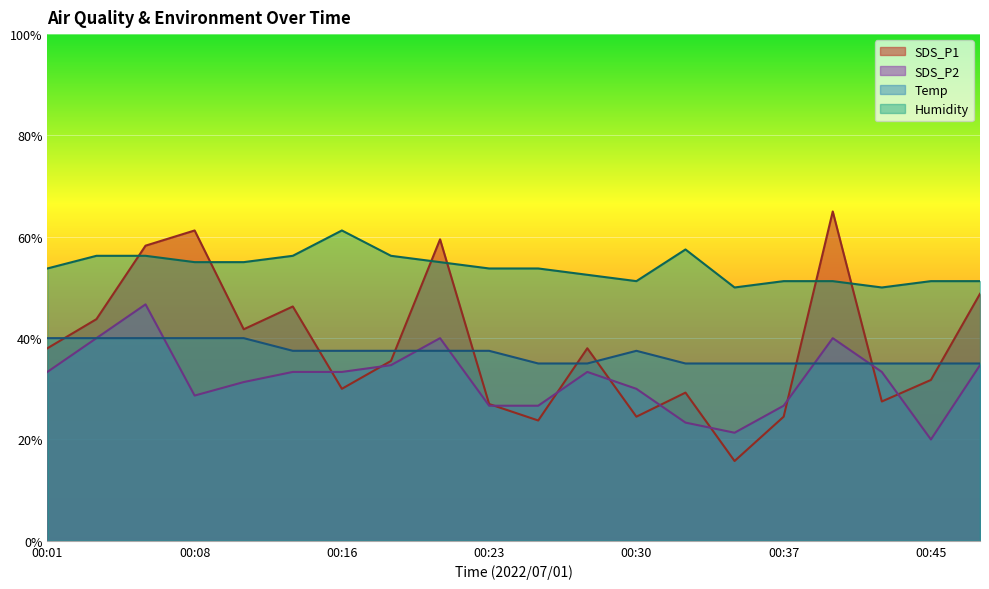

What is the sum of all SDS_P2 values?

637.3